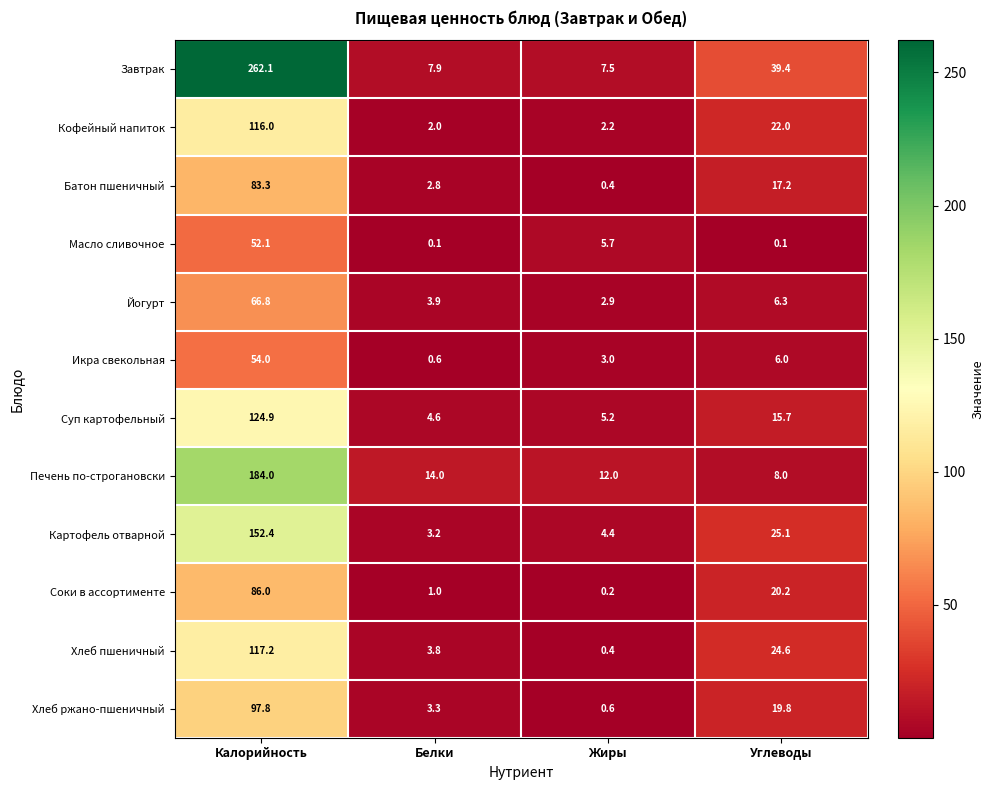

Which series has the largest total across all categories?

Завтрак